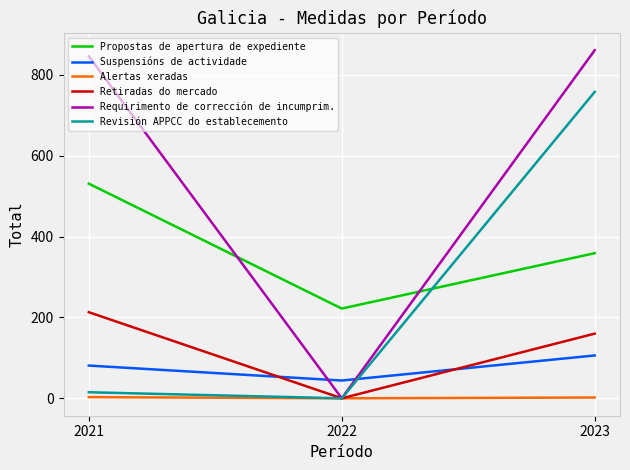

At how many categories does at least one series exceed 666?

2